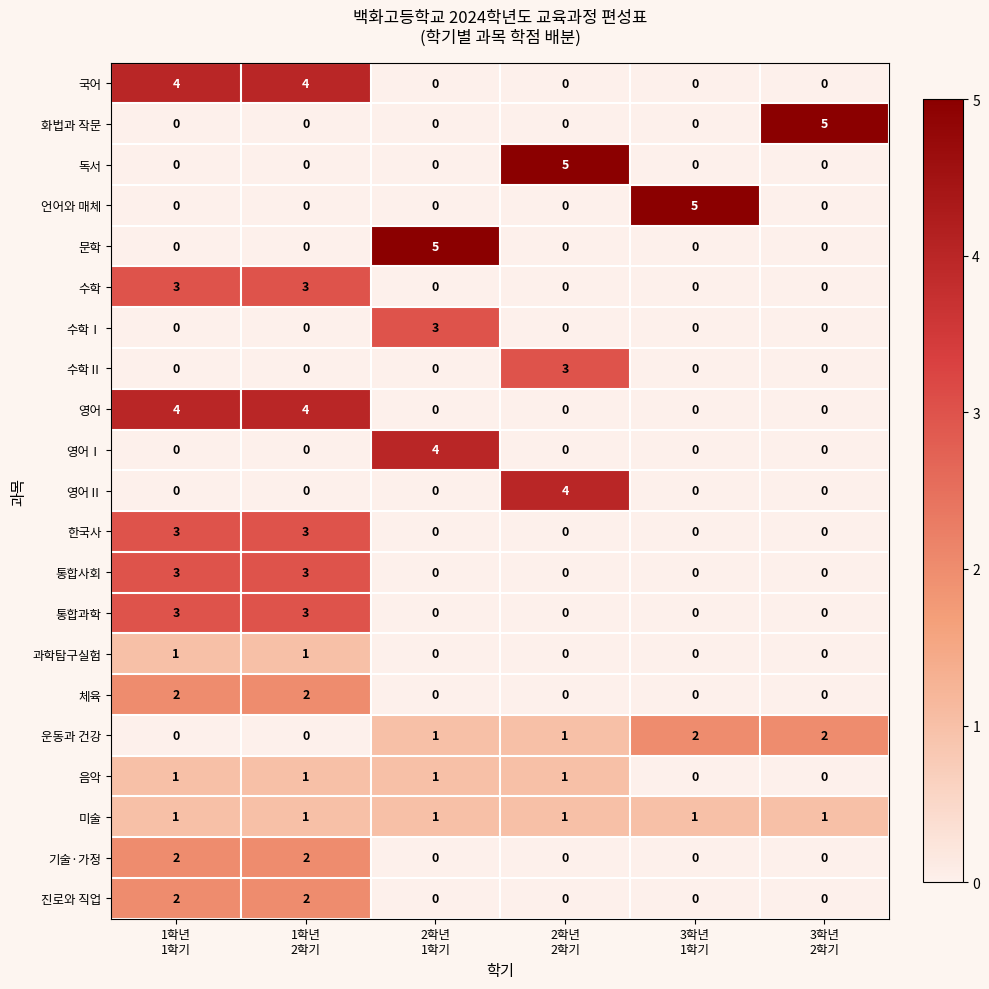

How many 언어와 매체 values are between 0 and 1?

5